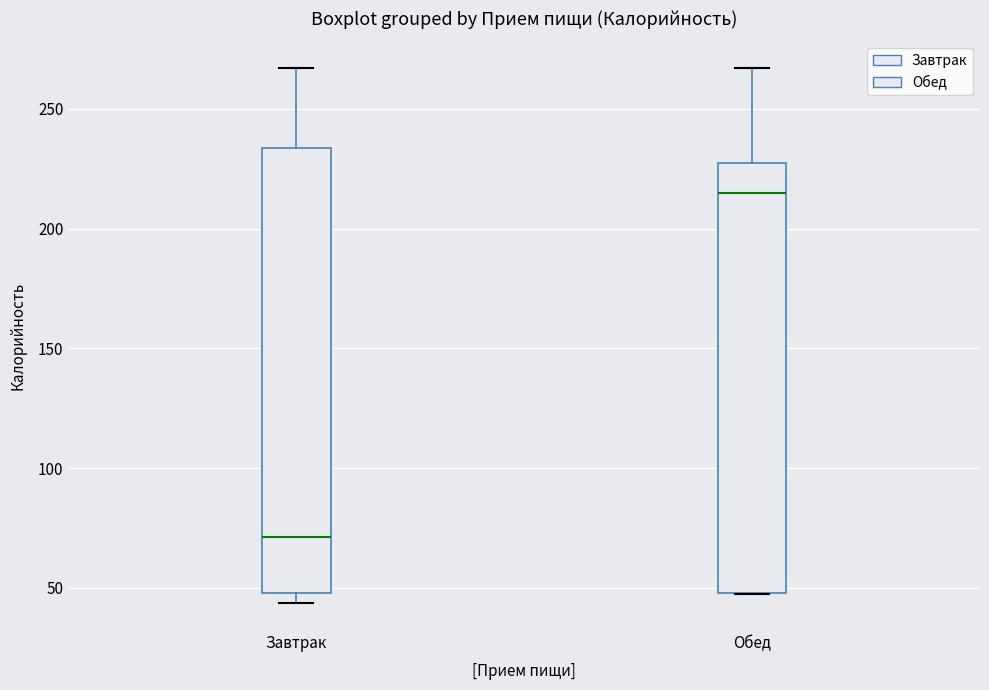

Where does the upper whisker of the box for Завтрак end on the y-axis? The values are not printed on the chart, so give them approximately, as read against the axis.

265